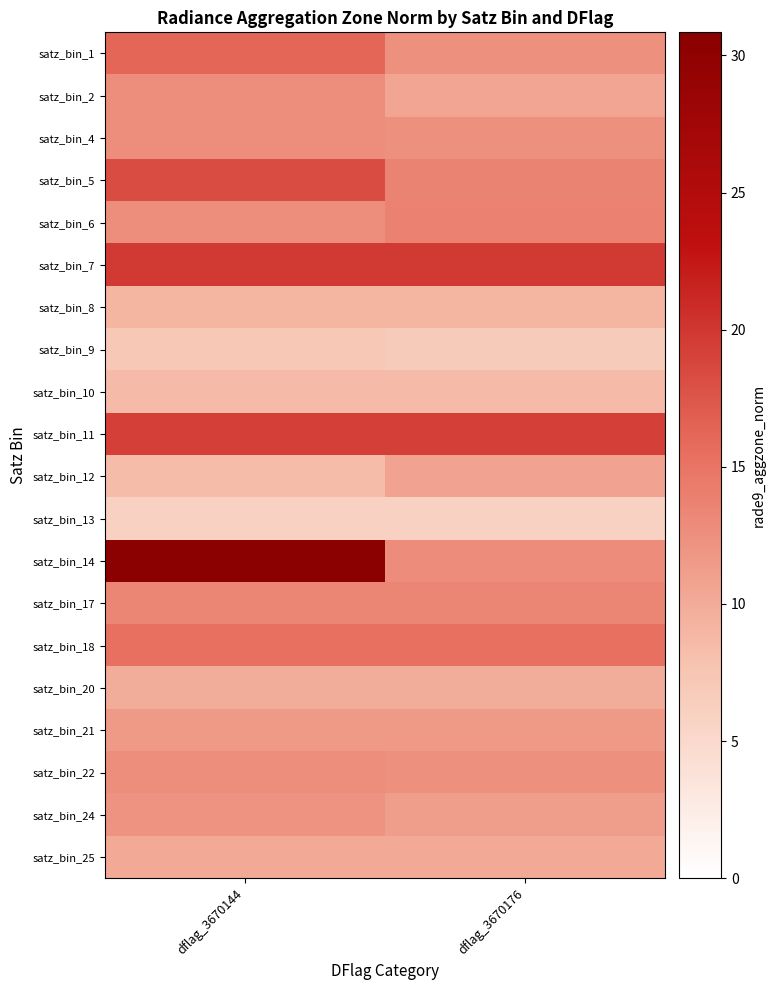

How many categories are shown in the chart?

2